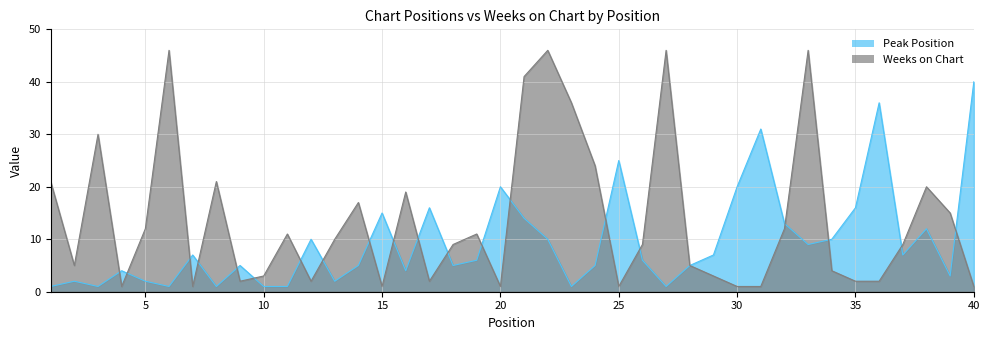

Reading left to right, what are all the values shown in this chart?

Peak Position: 1	2	1	4	2	1	7	1	5	1	1	10	2	5	15	4	16	5	6	20	14	10	1	5	25	6	1	5	7	20	31	13	9	10	16	36	7	12	3	40
Weeks on Chart: 21	5	30	1	12	46	1	21	2	3	11	2	10	17	1	19	2	9	11	1	41	46	36	24	1	9	46	5	3	1	1	12	46	4	2	2	9	20	15	1